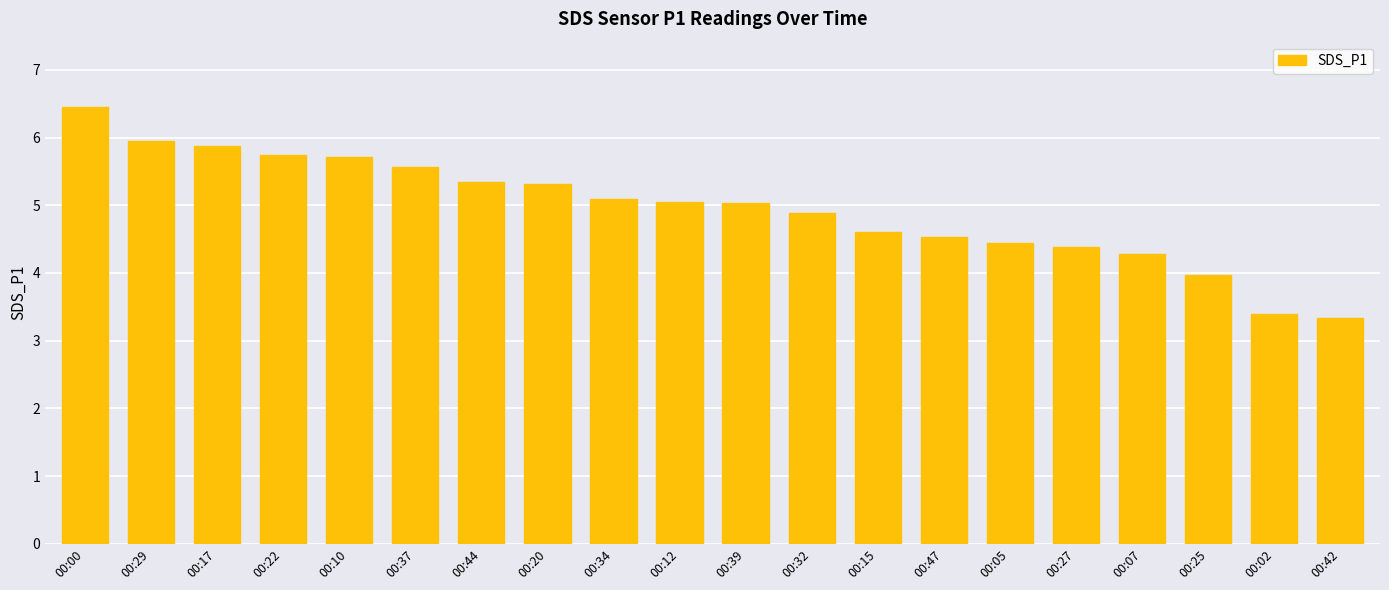

The value at 00:34 is 2.2. True or false?

False